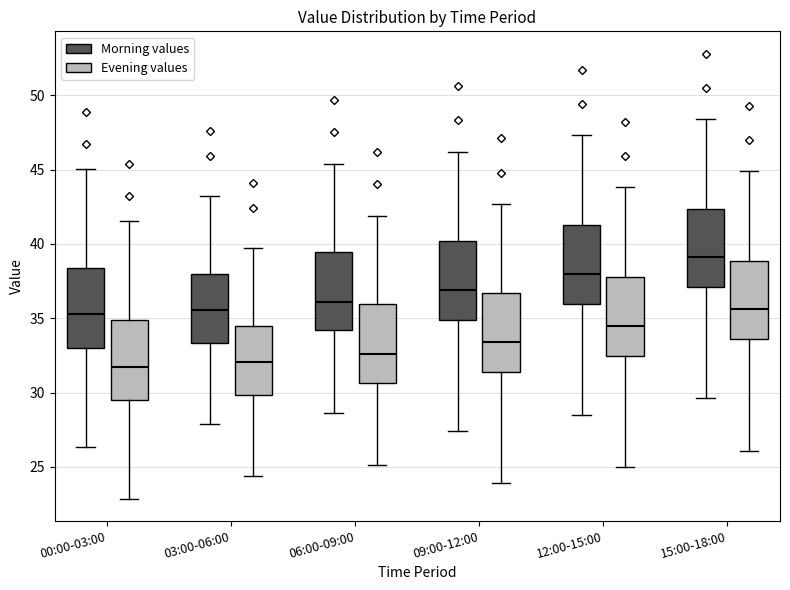

Where does the lower whisker of the box for 09:00-12:00 (Morning values) end on the y-axis? The values are not printed on the chart, so give them approximately, as read against the axis.

27.5